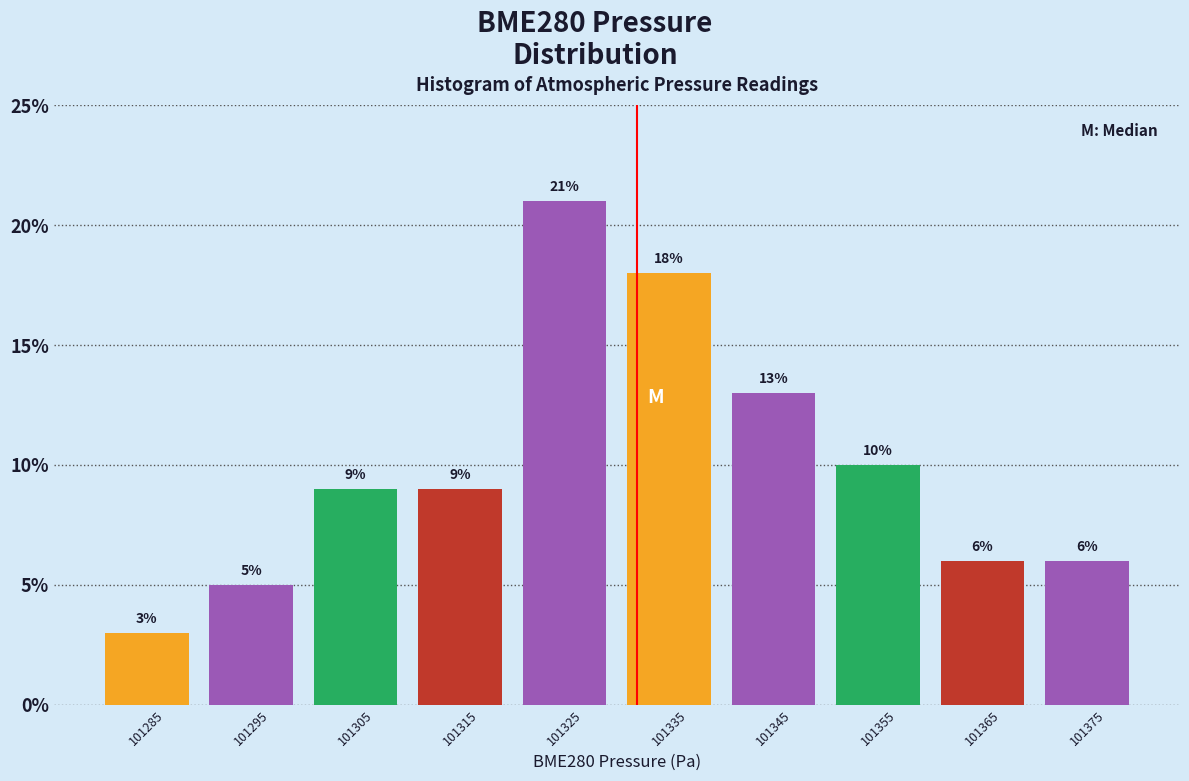

Reading left to right, list every bar in this chart as the range it spans on the x-axis followed by its height.

101280 to 101290: 3
101290 to 101300: 5
101300 to 101310: 9
101310 to 101320: 9
101320 to 101330: 21
101330 to 101340: 18
101340 to 101350: 13
101350 to 101360: 10
101360 to 101370: 6
101370 to 101380: 6